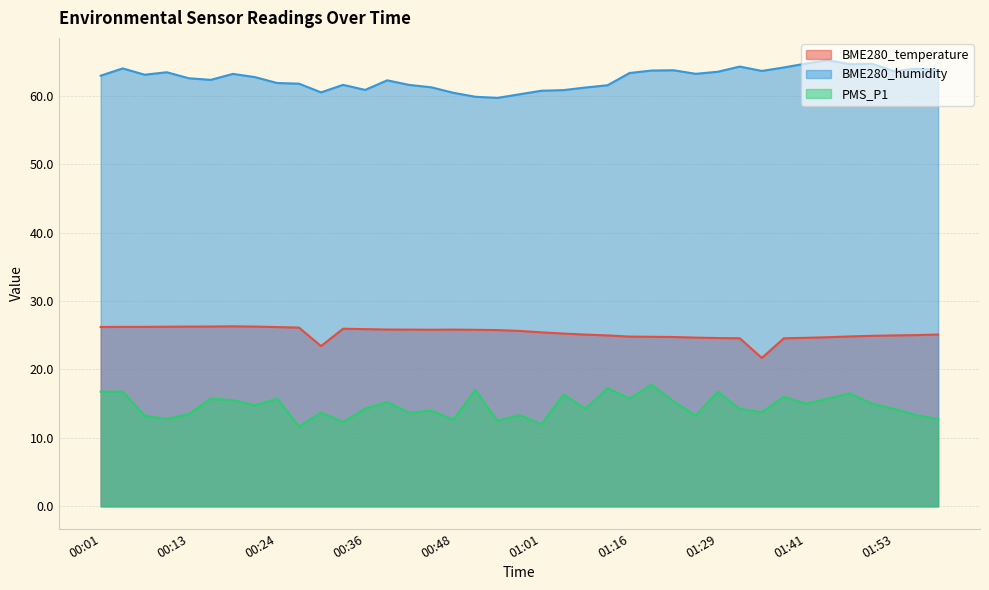

In PMS_P1, how many points are higher than both neighbors (excluding endpoints)?

13